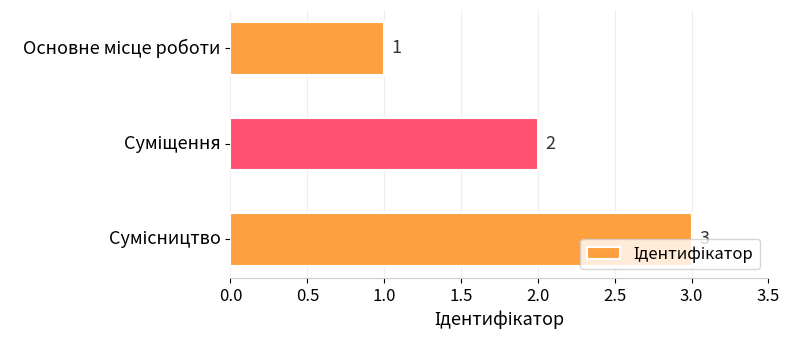

What is the maximum value shown in the chart?

3